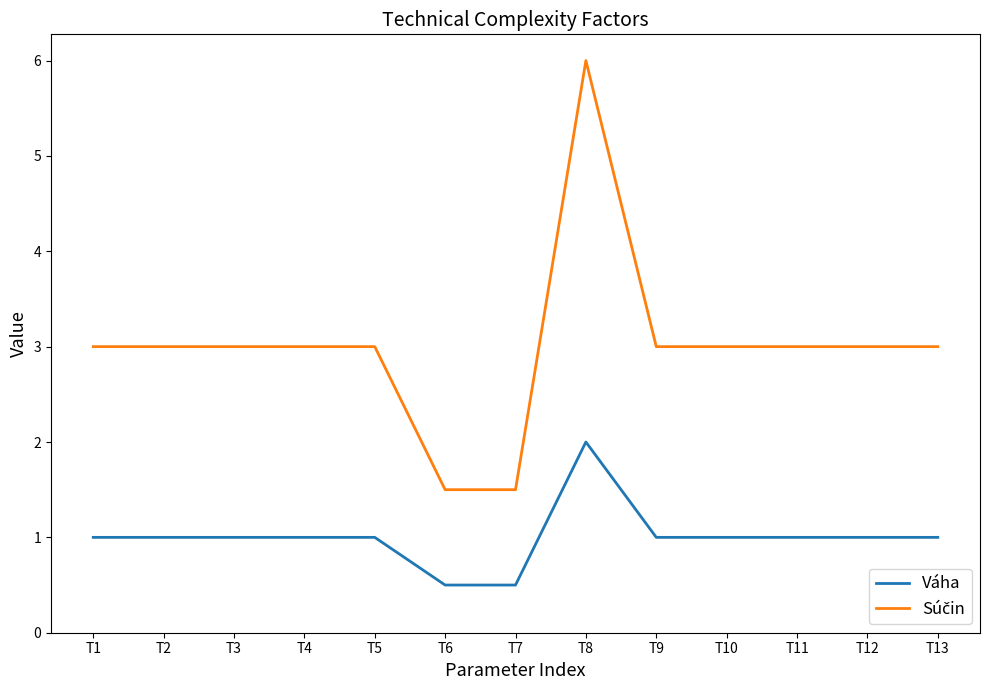

What is the difference between the highest and lowest values at T1?

2.0